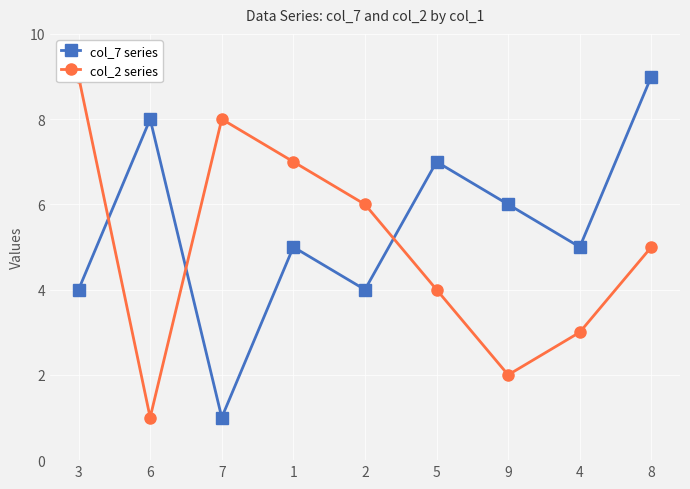

Rank the series by their maximum value, from lowest to highest.

col_7 series, col_2 series